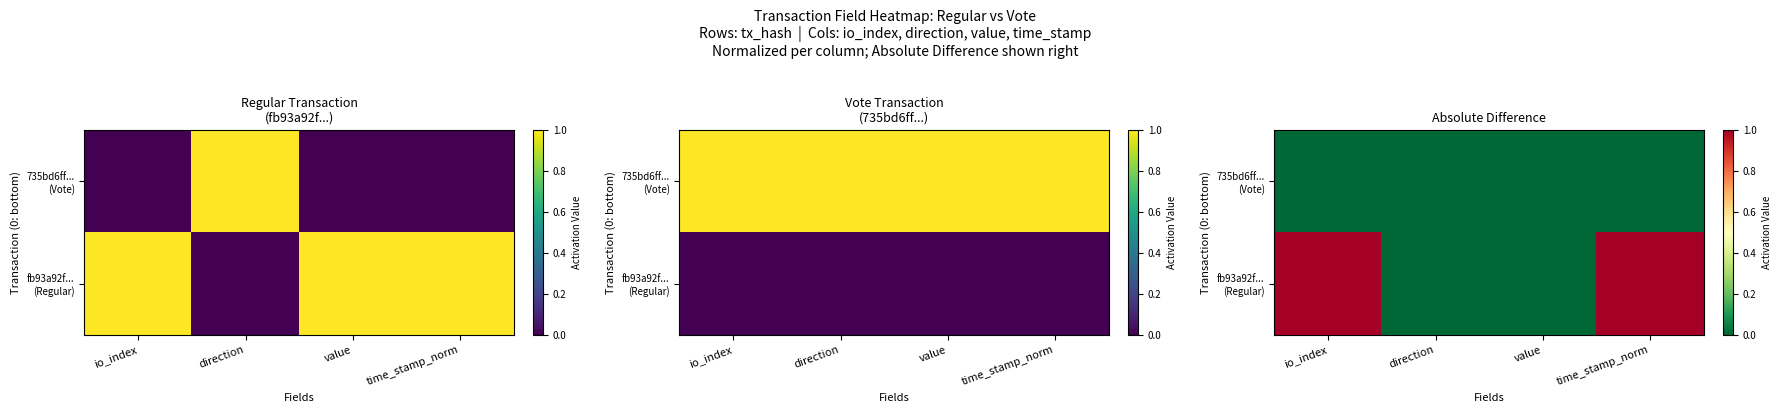

What is the sum of all fb93a92f... (Regular) values?

2